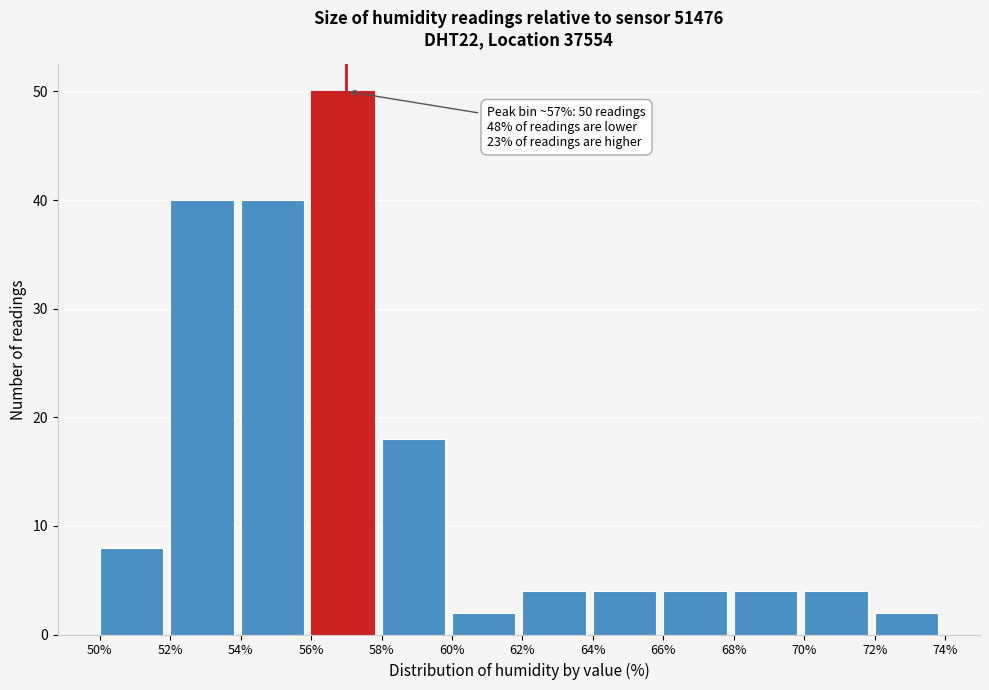

Which range on the x-axis has the tallest bar?

56% to 58%